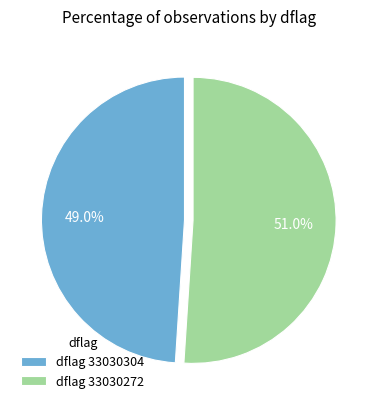

Approximately how many times larger is the value at dflag 33030304 compared to dflag 33030272?

1.0